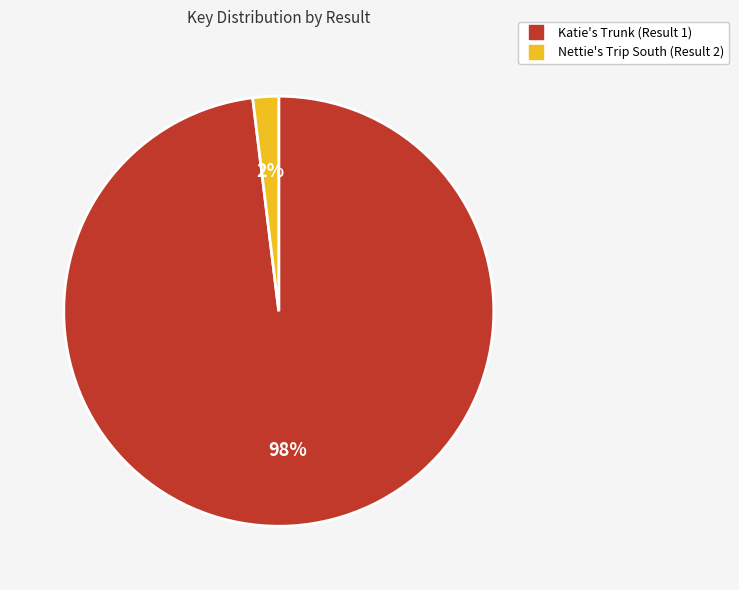

To the nearest percent, what portion does Nettie's Trip South (Result 2) represent?

2%